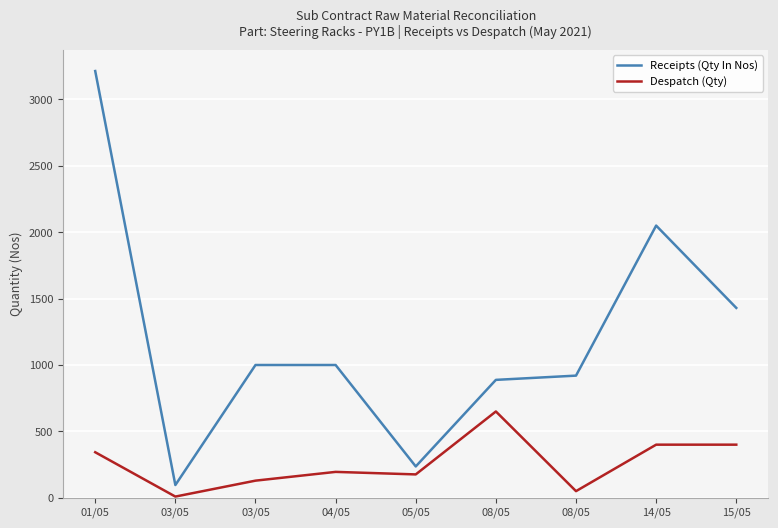

What is the label of the 5th point from the right?

05/05